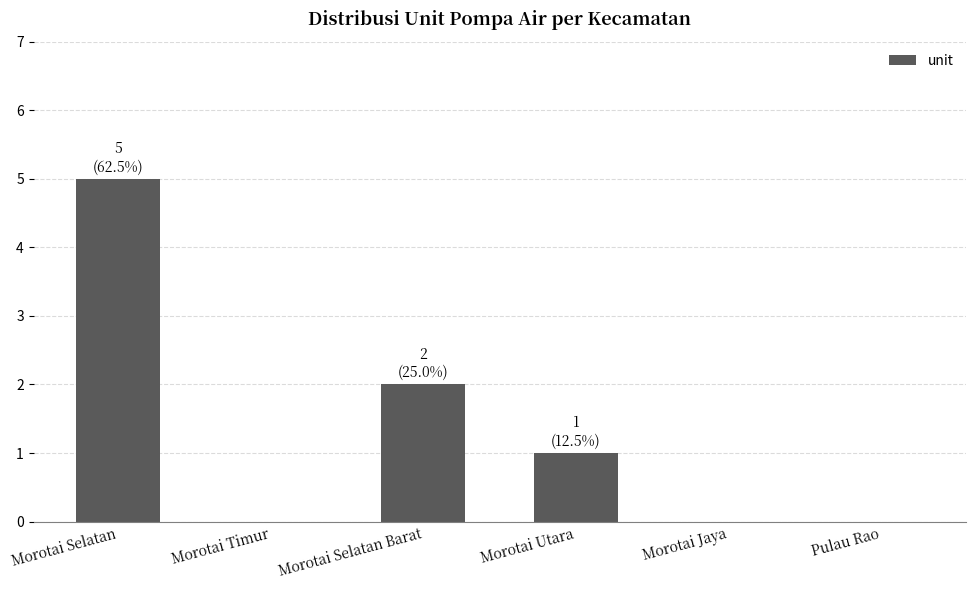

How many values are between 0 and 2?

5